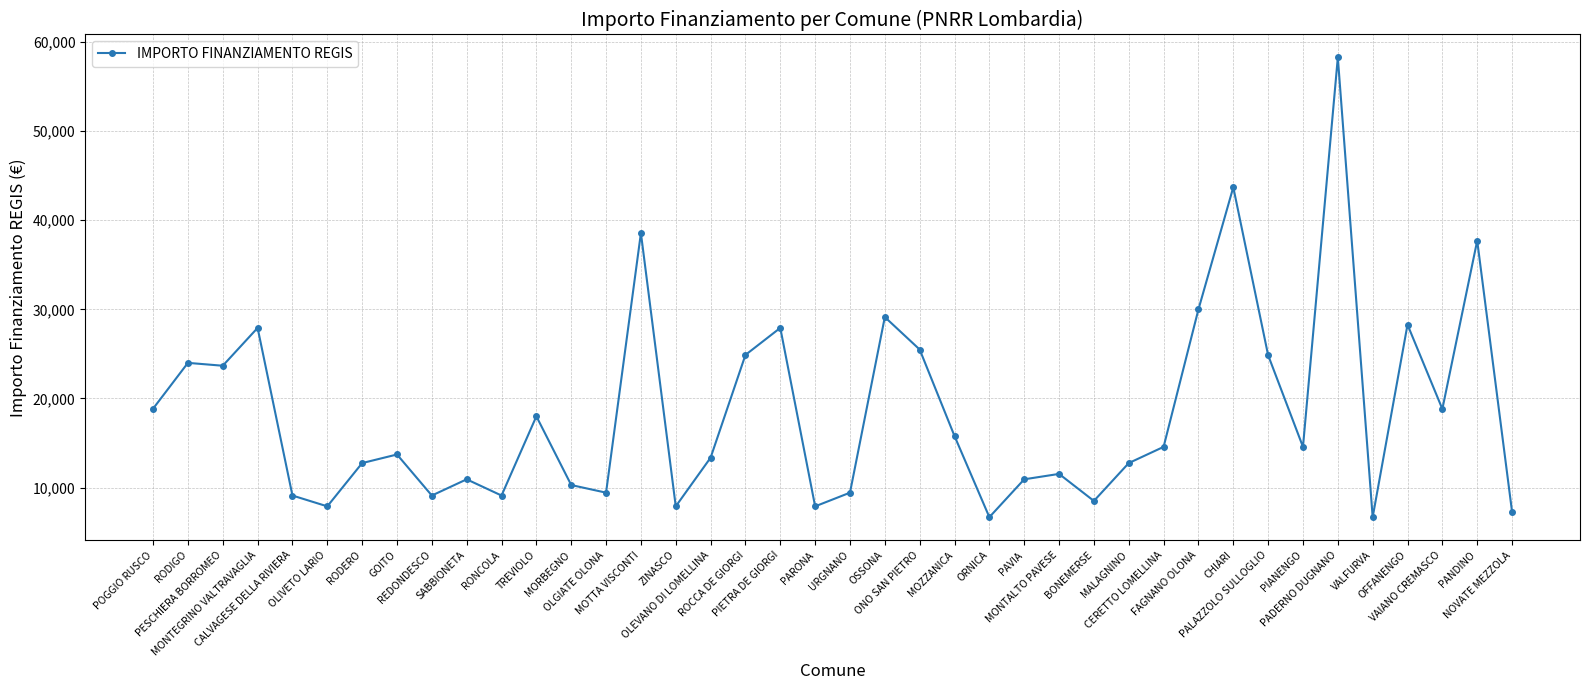

Is it true that the value at NOVATE MEZZOLA is 7284?

True